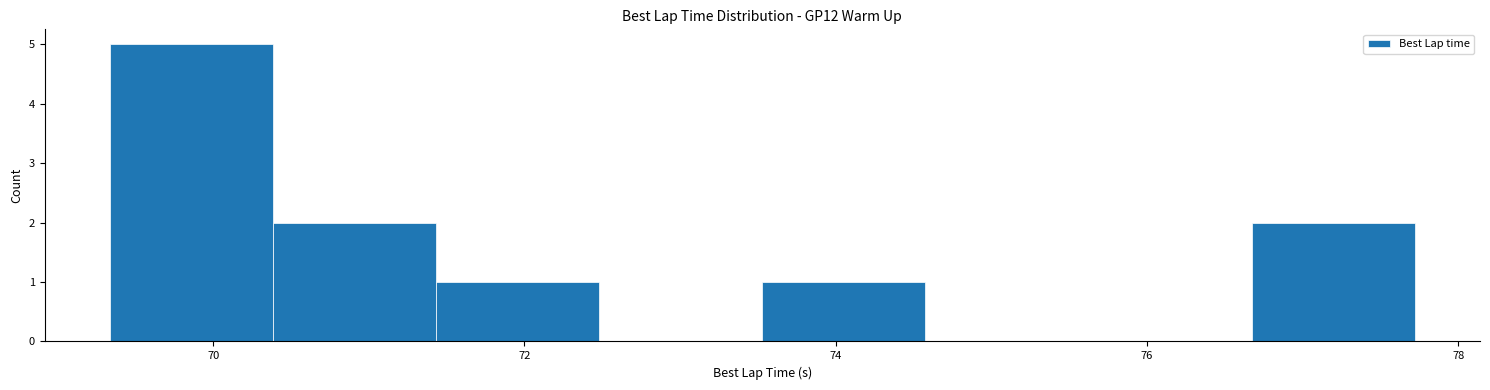

Which range on the x-axis has the tallest bar?

69.4 to 70.4